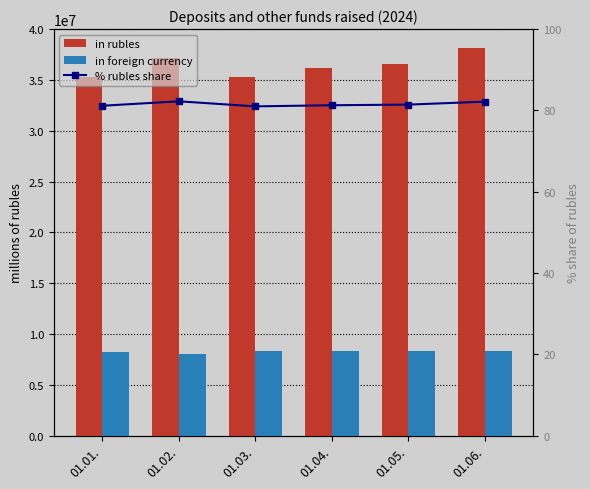

At 01.02., list the series in order from smallest to largest.

% rubles share, in foreign currency, in rubles